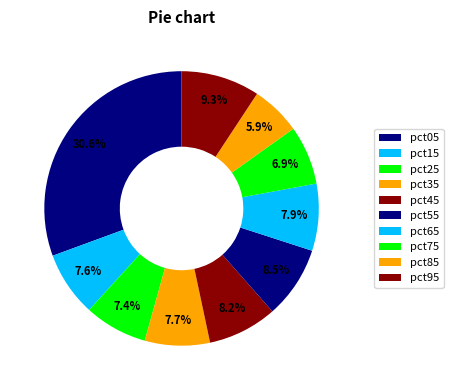

Is there any slice that represents more than half of the pie?

No